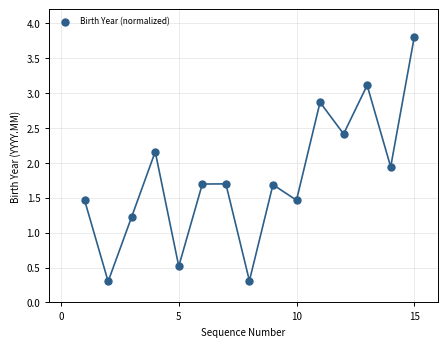

What Y value in the scatter plot is closest to 2?

1.9